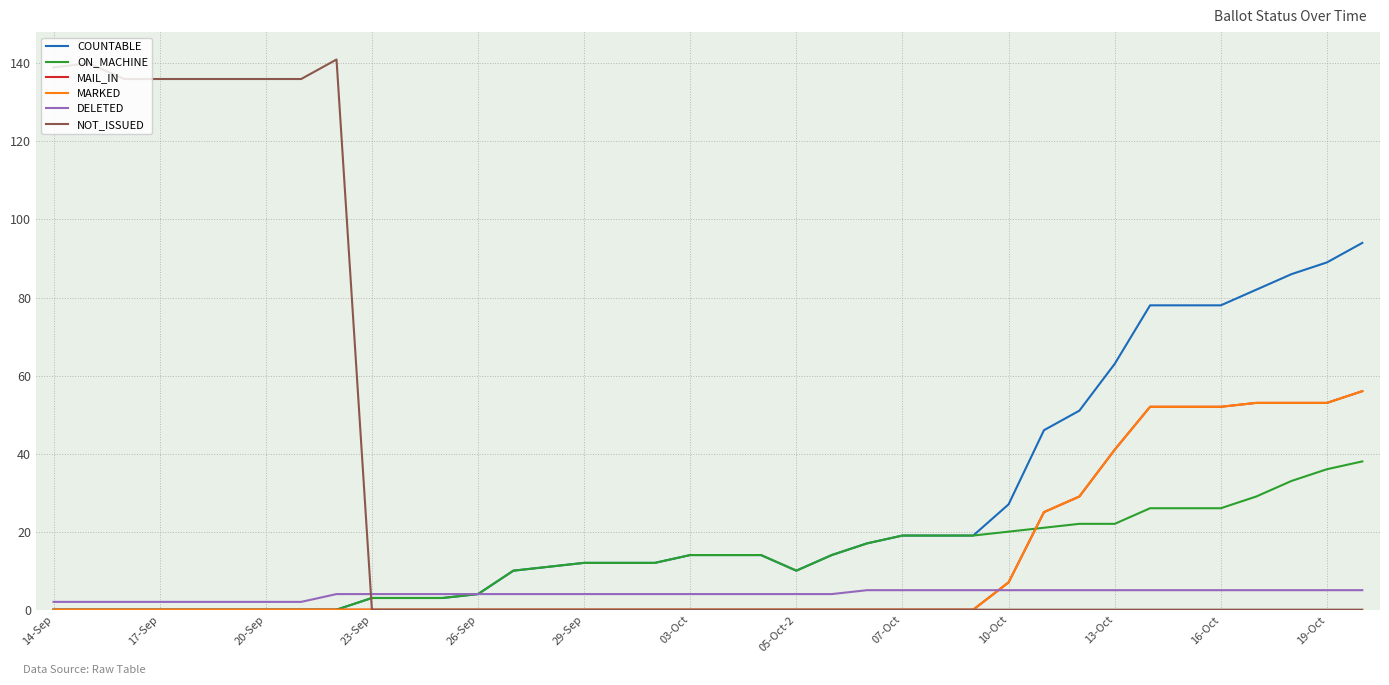

Reading right to left, list all the values displayed in this chart.

COUNTABLE: 94	89	86	82	78	78	78	63	51	46	27	19	19	19	17	14	10	14	14	14	12	12	12	11	10	4	3	3	3	0	0	0	0	0	0	0	0	0
ON_MACHINE: 38	36	33	29	26	26	26	22	22	21	20	19	19	19	17	14	10	14	14	14	12	12	12	11	10	4	3	3	3	0	0	0	0	0	0	0	0	0
MAIL_IN: 56	53	53	53	52	52	52	41	29	25	7	0	0	0	0	0	0	0	0	0	0	0	0	0	0	0	0	0	0	0	0	0	0	0	0	0	0	0
MARKED: 56	53	53	53	52	52	52	41	29	25	7	0	0	0	0	0	0	0	0	0	0	0	0	0	0	0	0	0	0	0	0	0	0	0	0	0	0	0
DELETED: 5	5	5	5	5	5	5	5	5	5	5	5	5	5	5	4	4	4	4	4	4	4	4	4	4	4	4	4	4	4	2	2	2	2	2	2	2	2
NOT_ISSUED: 0	0	0	0	0	0	0	0	0	0	0	0	0	0	0	0	0	0	0	0	0	0	0	0	0	0	0	0	0	141	136	136	136	136	136	136	140	139